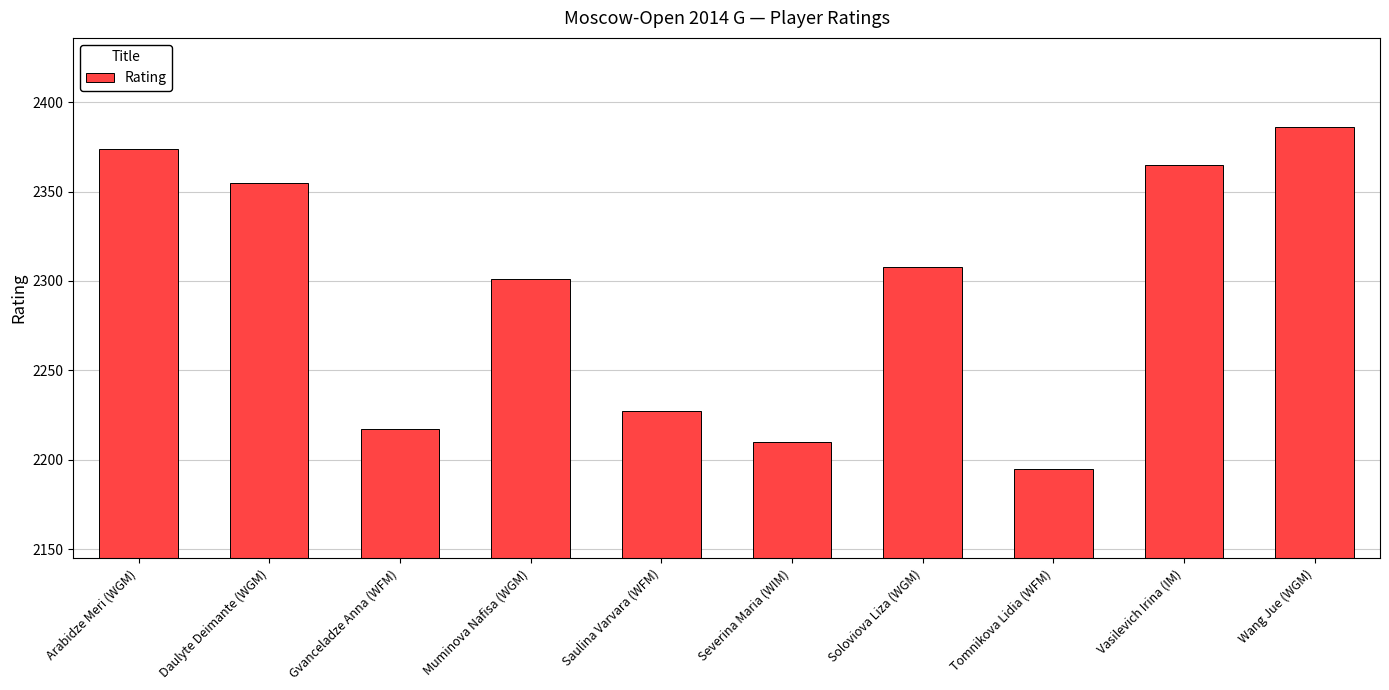

How many categories are shown in the chart?

10